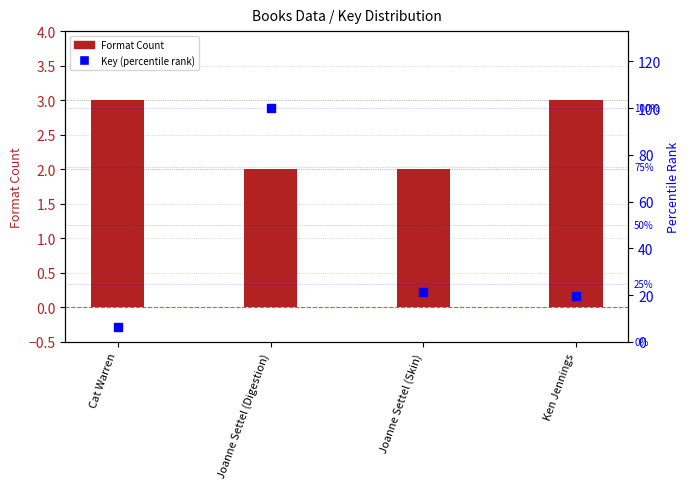

At how many categories does at least one series exceed 54?

1